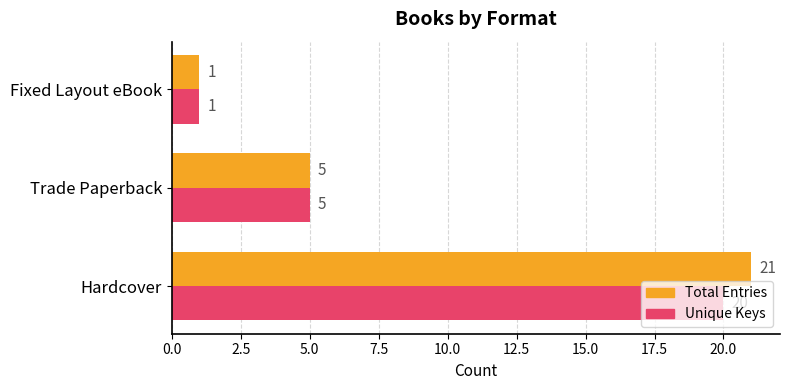

Which label corresponds to the smallest value in the chart?

Fixed Layout eBook